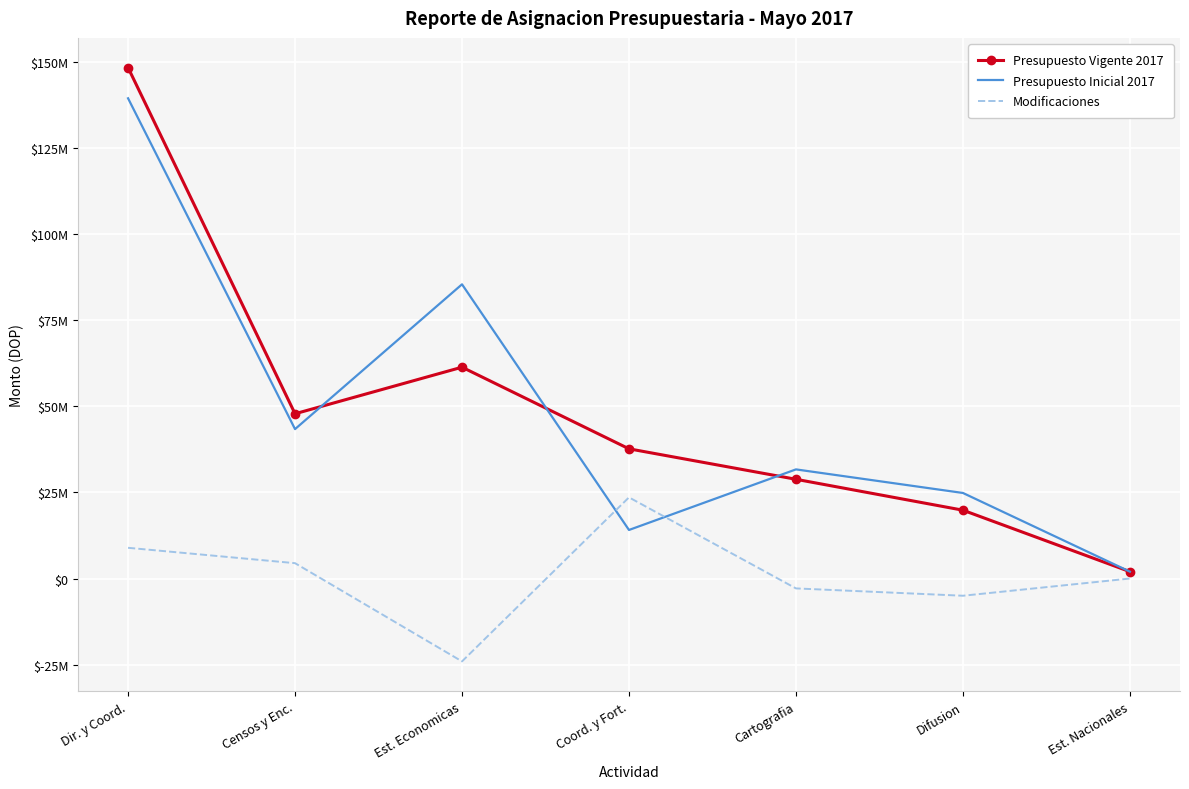

Between Coord. y Fort. and Difusion, which is larger?

Coord. y Fort.